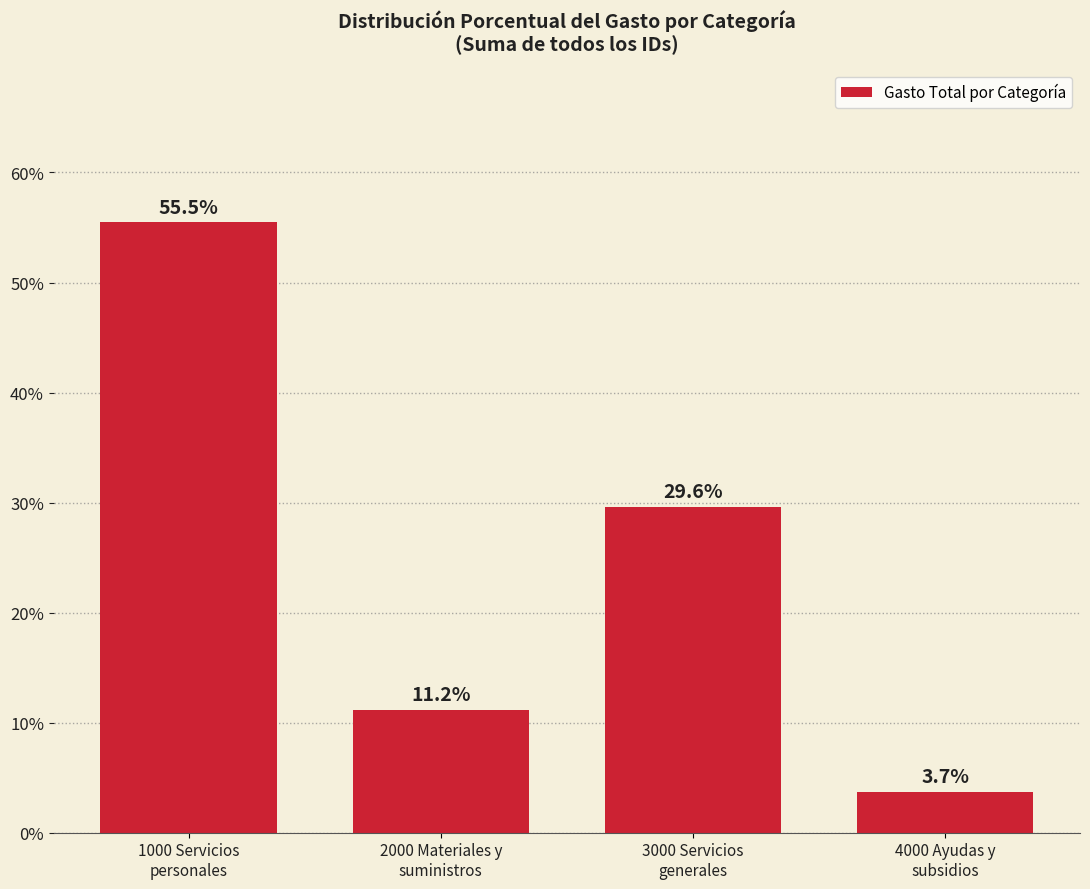

The chart shows a value of 7.8 at 2000 Materiales y
suministros. True or false?

False